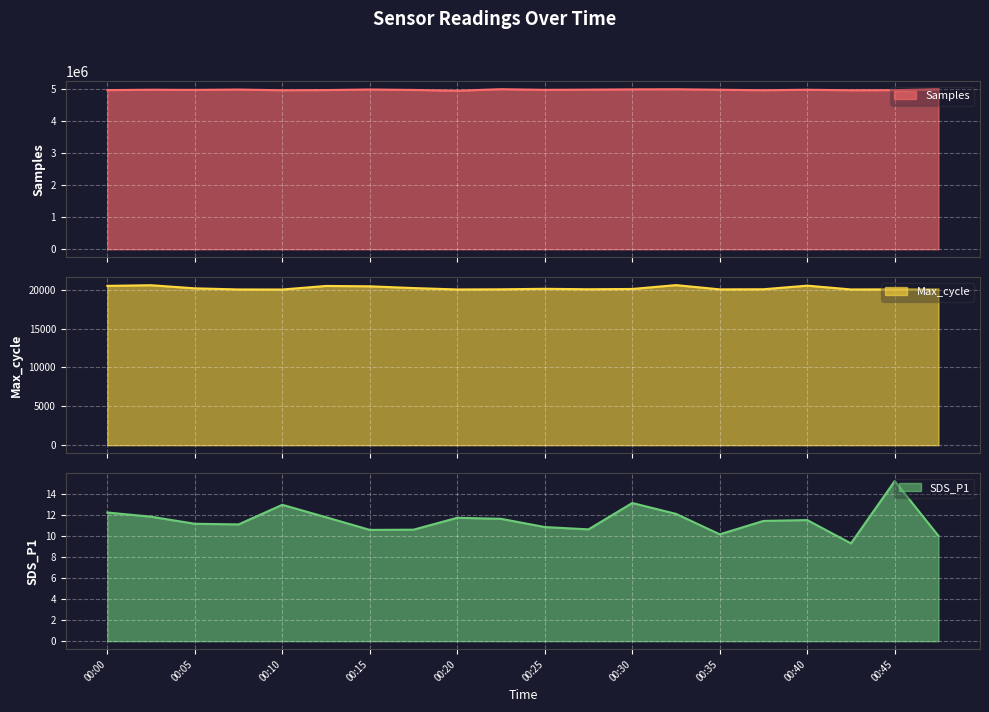

List the series in order of their peak value, highest first.

Samples, Max_cycle, SDS_P1